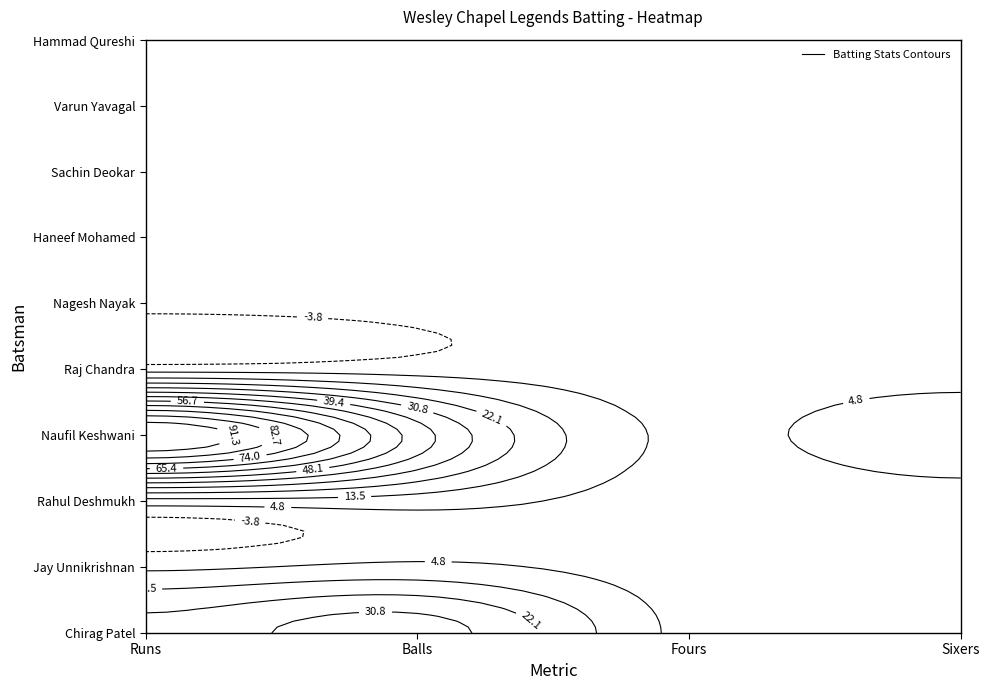

Which has a higher value, Balls or Runs?

Balls